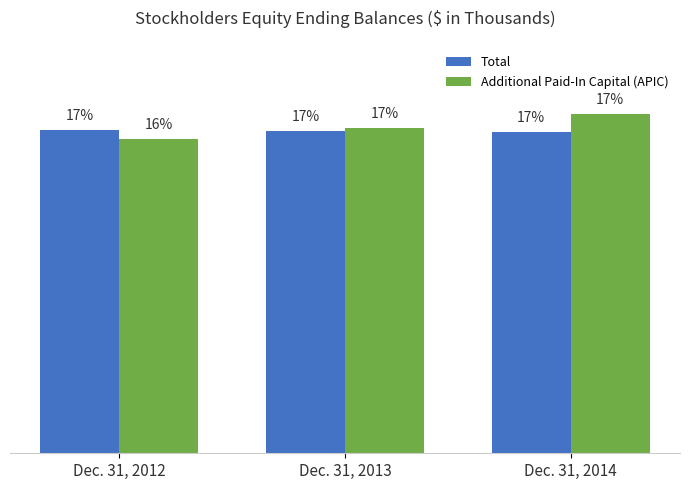

What value does the Additional Paid-In Capital (APIC) series have at Dec. 31, 2012, to the nearest 100?

292700